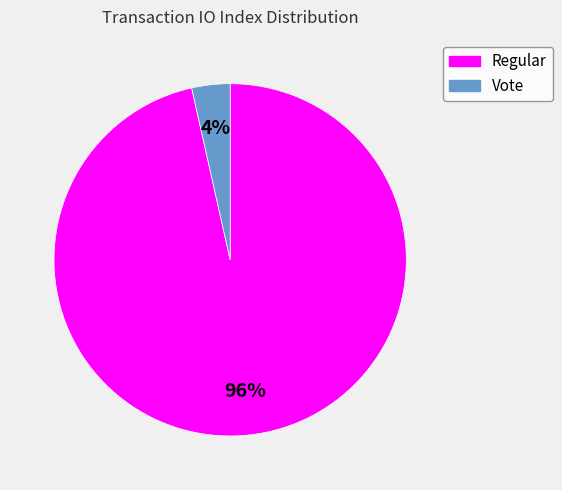

Does Vote account for over 50% of the chart?

No